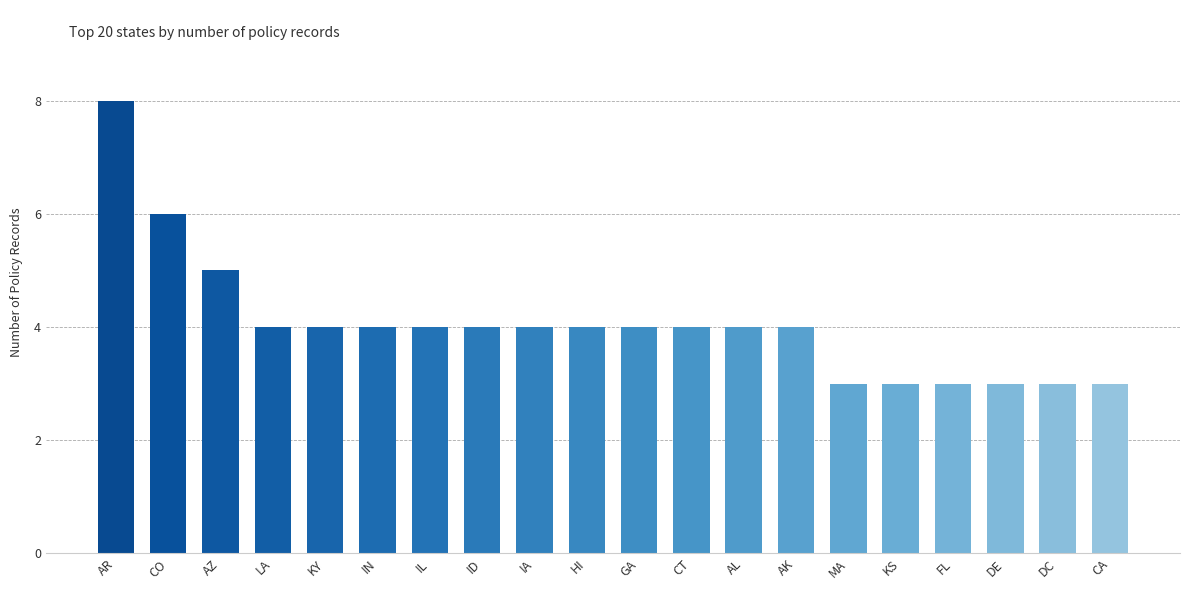

The chart shows a value of 5 at DC. True or false?

False